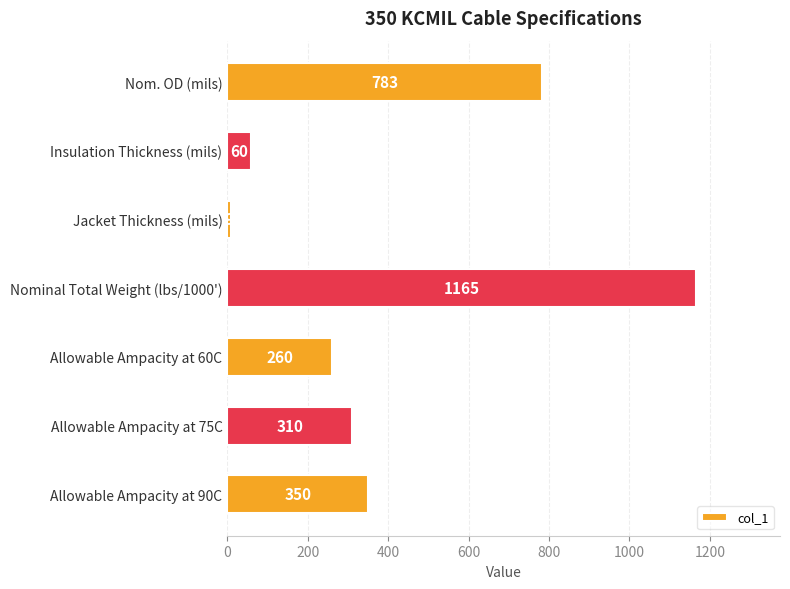

Between Nominal Total Weight (lbs/1000') and Allowable Ampacity at 60C, which is larger?

Nominal Total Weight (lbs/1000')